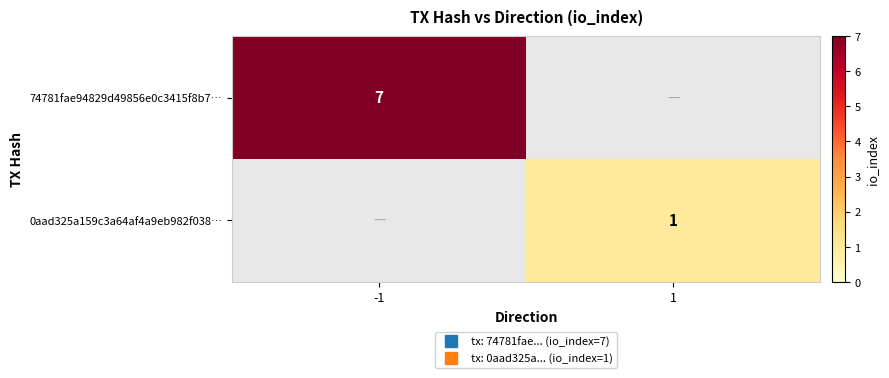

Is the value of 74781fae94829d49856e0c3415f8b7… at 1 greater than the value of 0aad325a159c3a64af4a9eb982f038… at -1?

No